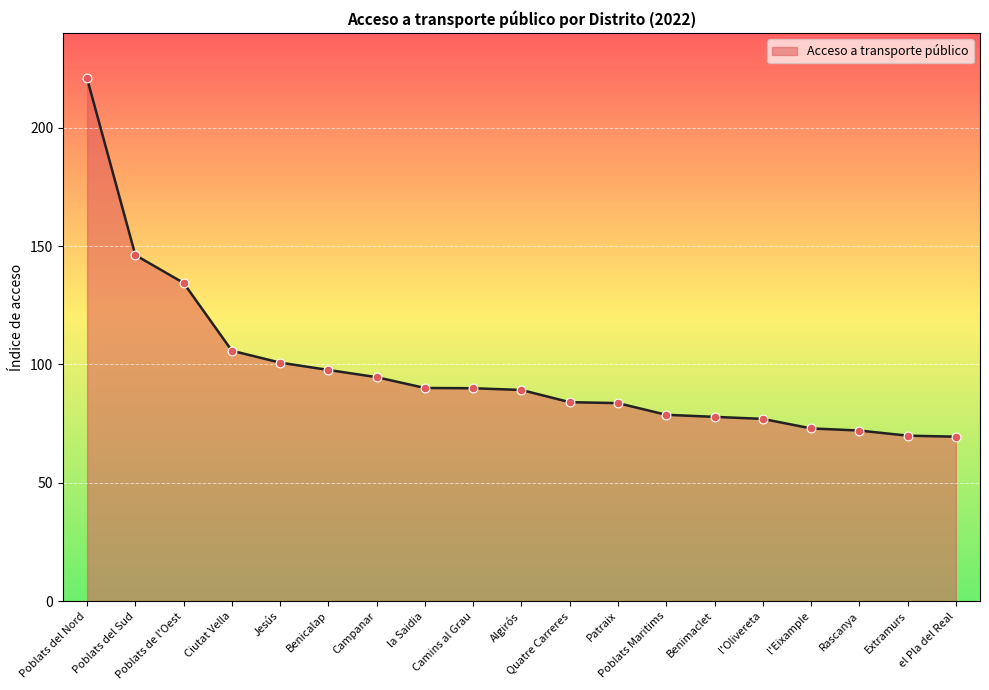

Approximately how many times larger is the value at Rascanya compared to Camins al Grau?

0.8